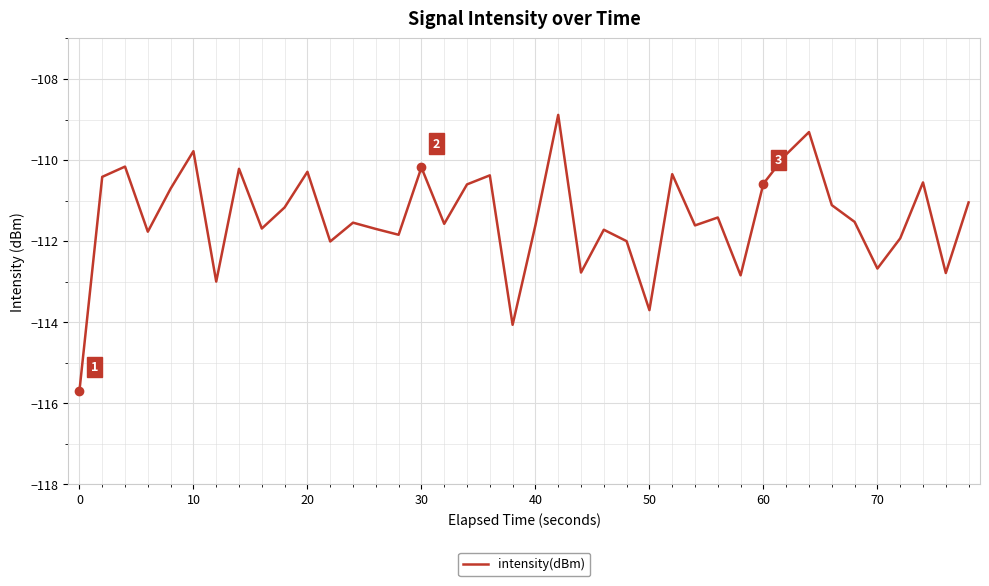

What is the greatest value displayed?

-108.9